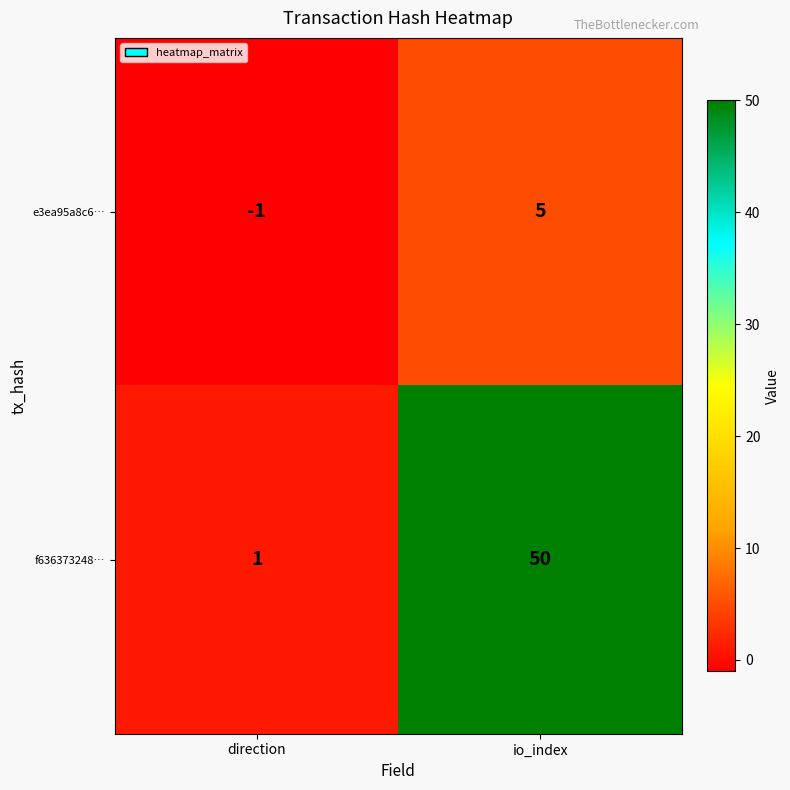

Which series has the largest total across all categories?

f636373248…